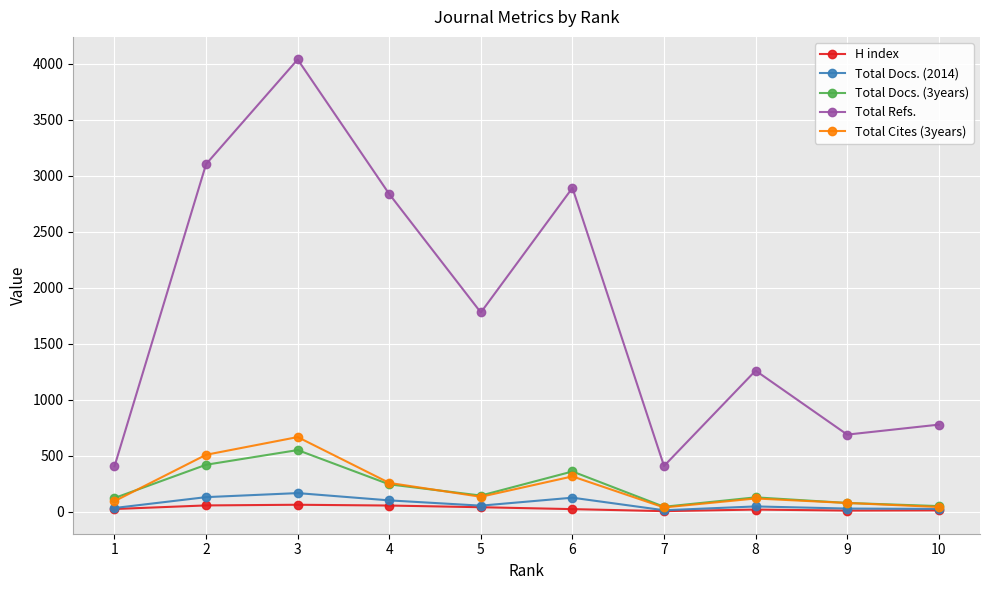

What is the average value of the Total Refs. series?

1819